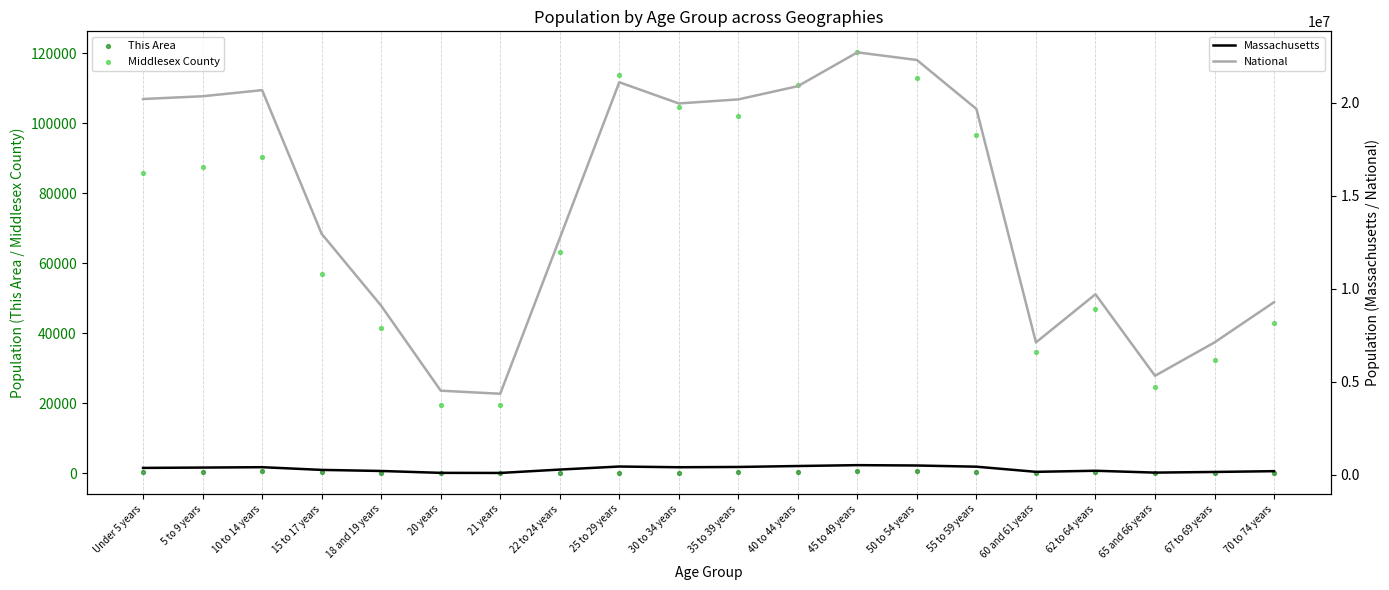

What are all the series names shown in the legend?

This Area, Middlesex County, Massachusetts, National